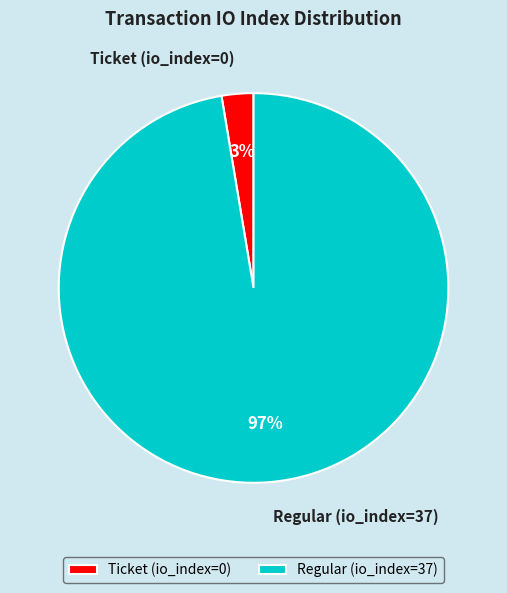

To the nearest percent, what is the combined percentage of Ticket (io_index=0) and Regular (io_index=37)?

100%